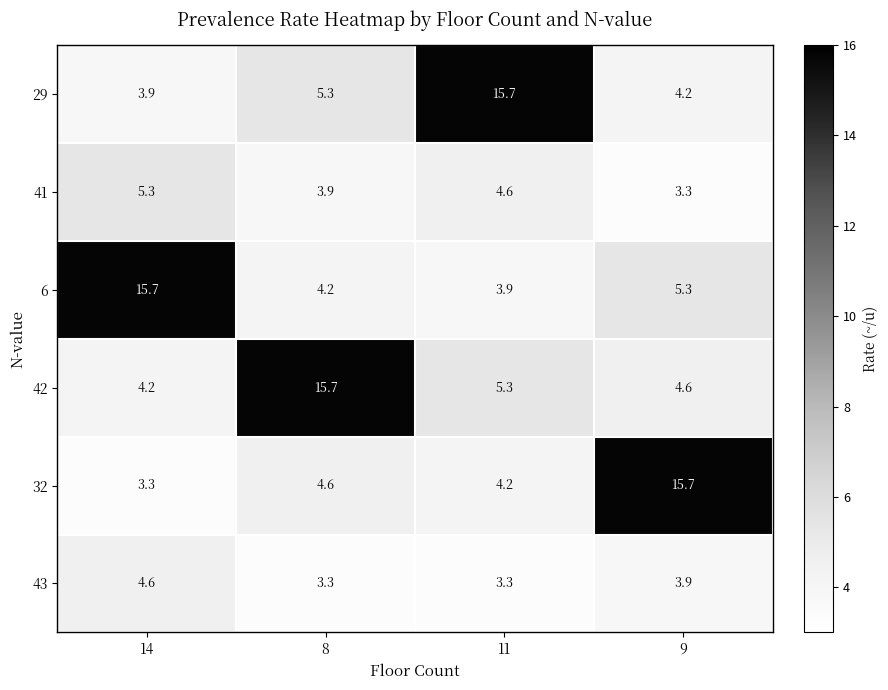

What is the difference between the maximum and minimum values in the 32 series?

12.4